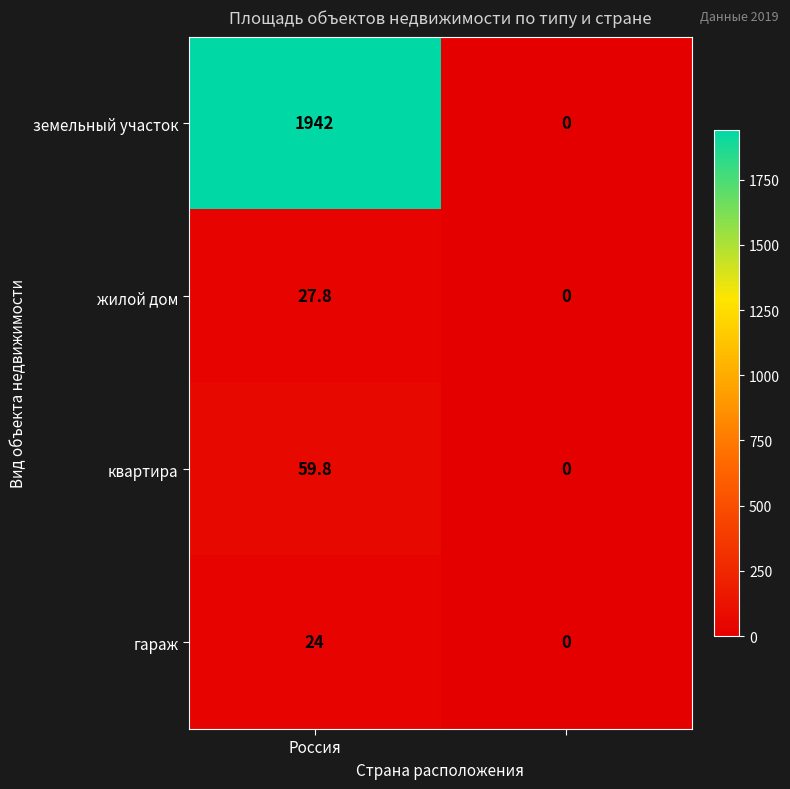

What is the average value of the квартира series?

29.9